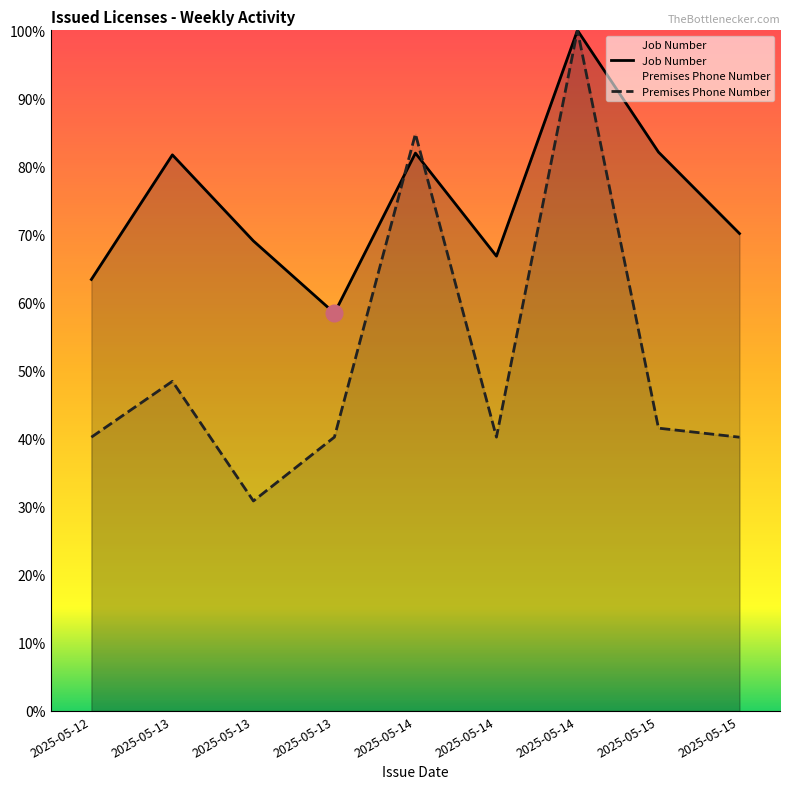

After their last crossing, which series has the higher values: Premises Phone Number or Job Number?

Job Number